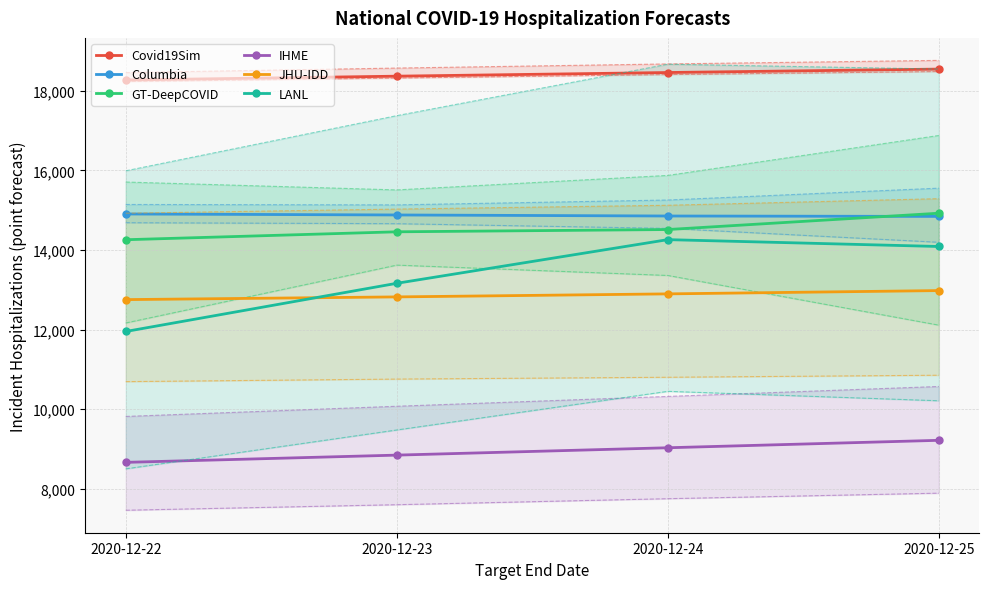

Which label corresponds to the largest value in the chart?

2020-12-25